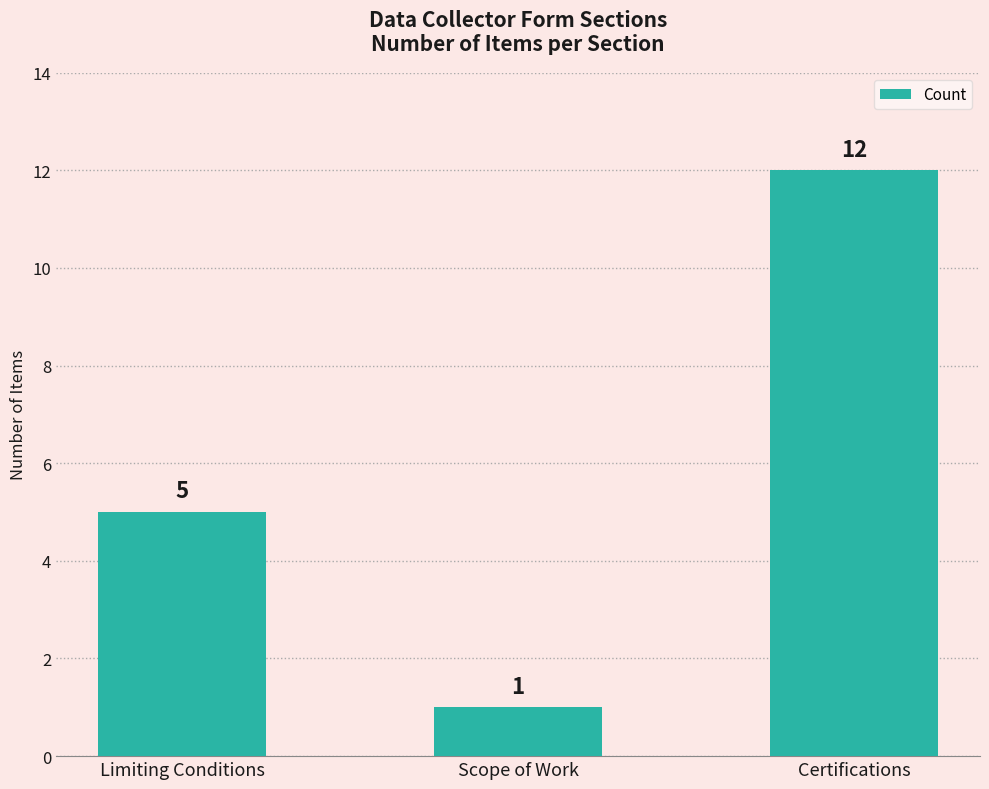

Reading left to right, extract all data points from this chart.

5	1	12